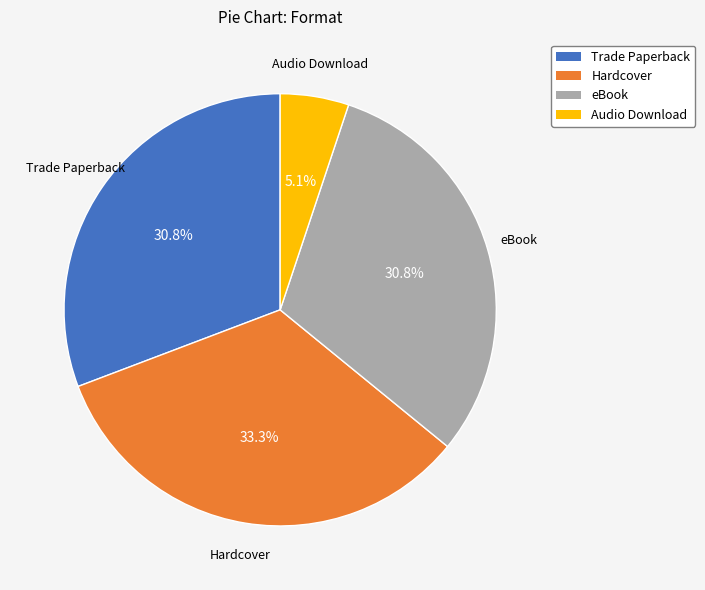

To the nearest percent, what is the combined percentage of Trade Paperback and Audio Download?

36%